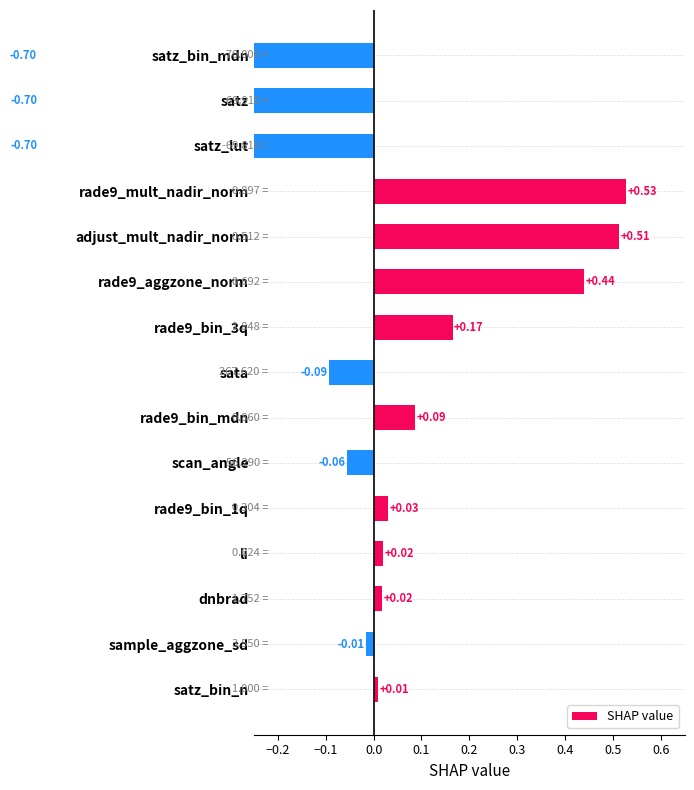

What is the sum of all values?

-0.5